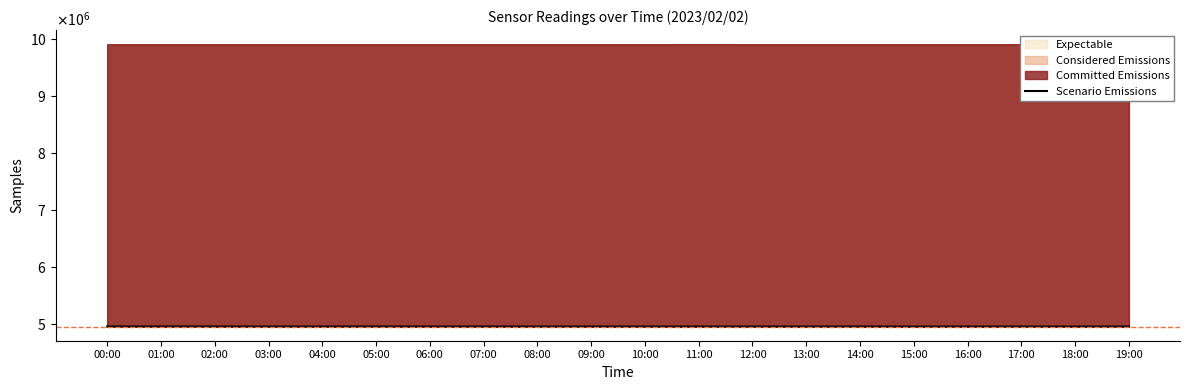

The value at 14:00 is 4951119. True or false?

True